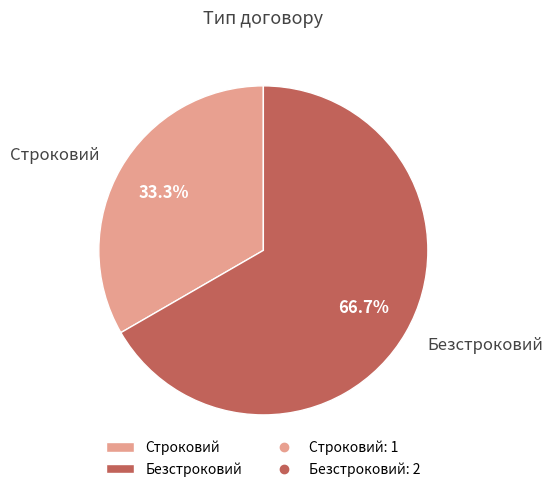

Which slice is the smallest?

Строковий